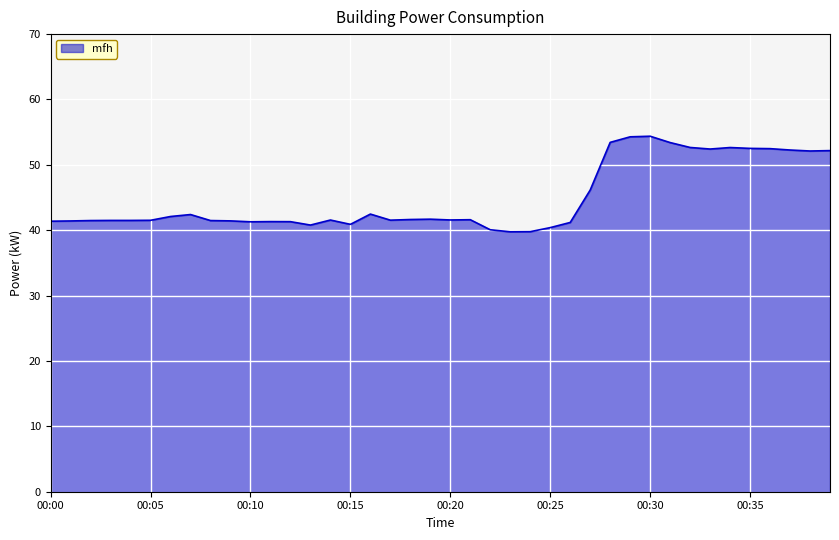

What is the difference between the maximum and minimum values?

14.6